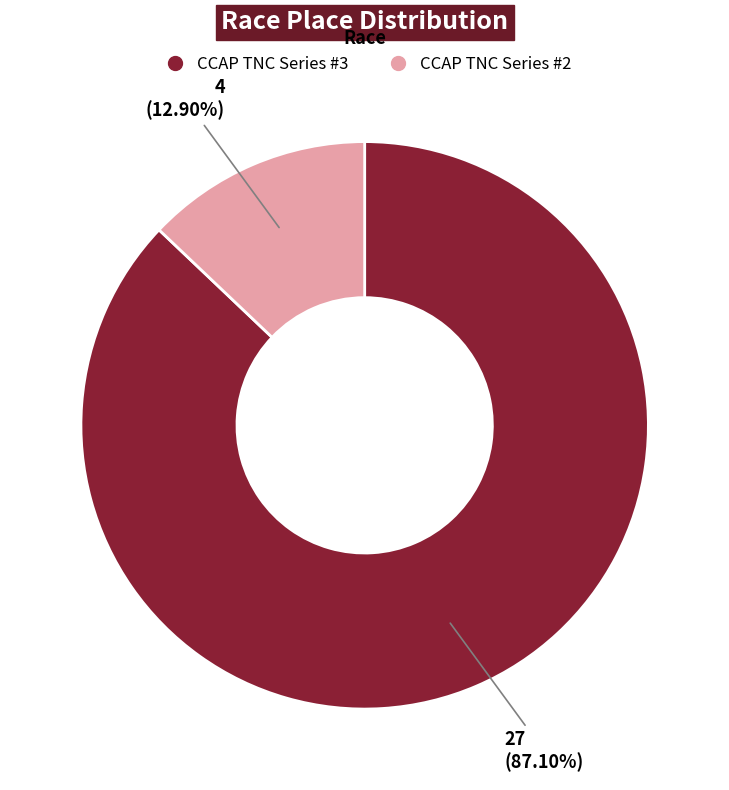

The CCAP TNC Series #2 slice represents 23% of the pie. True or false?

False